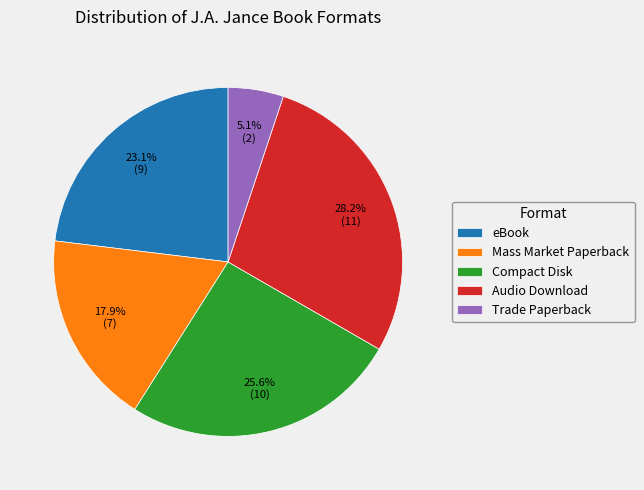

Rank the categories by value from highest to lowest.

Audio Download, Compact Disk, eBook, Mass Market Paperback, Trade Paperback